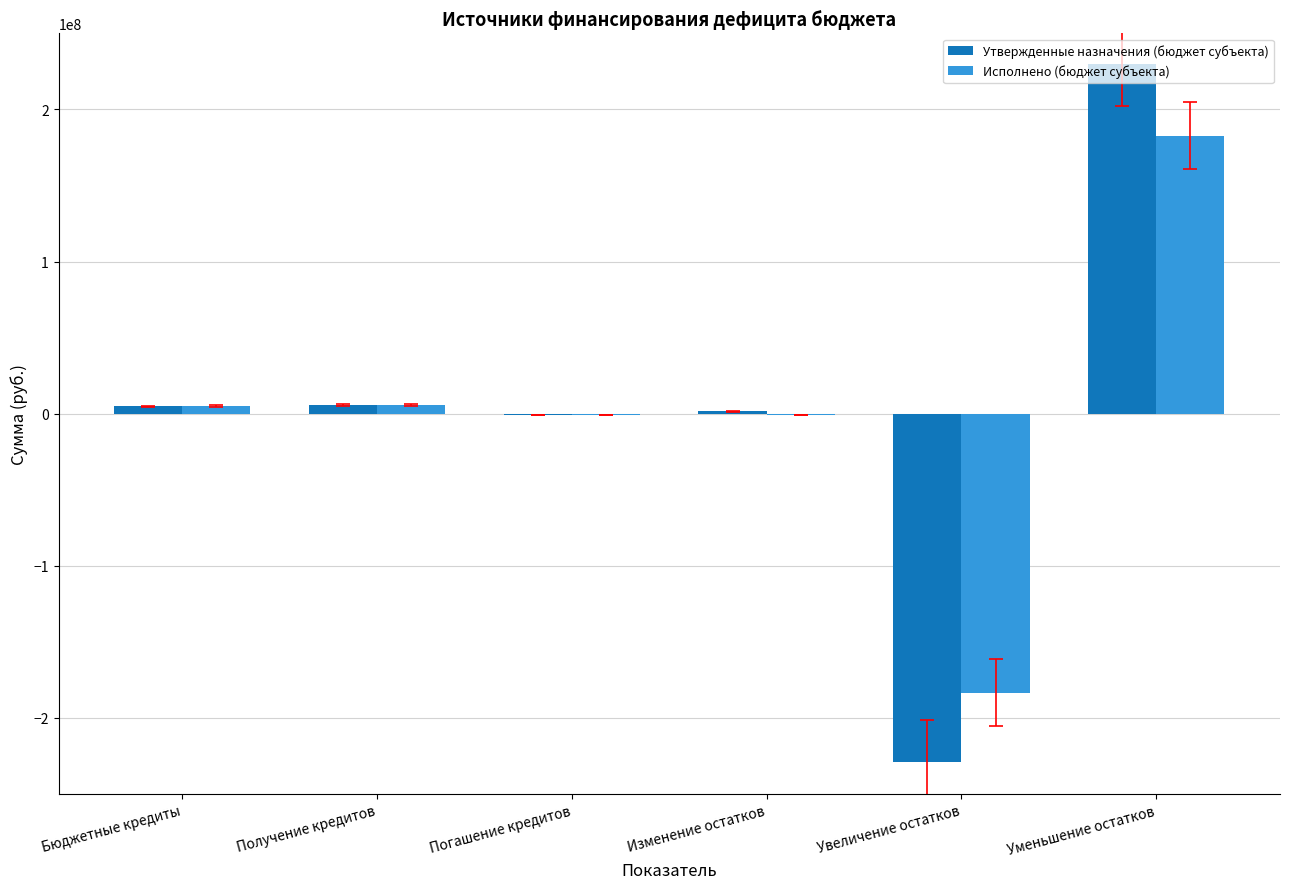

How many data points does each series have?

6